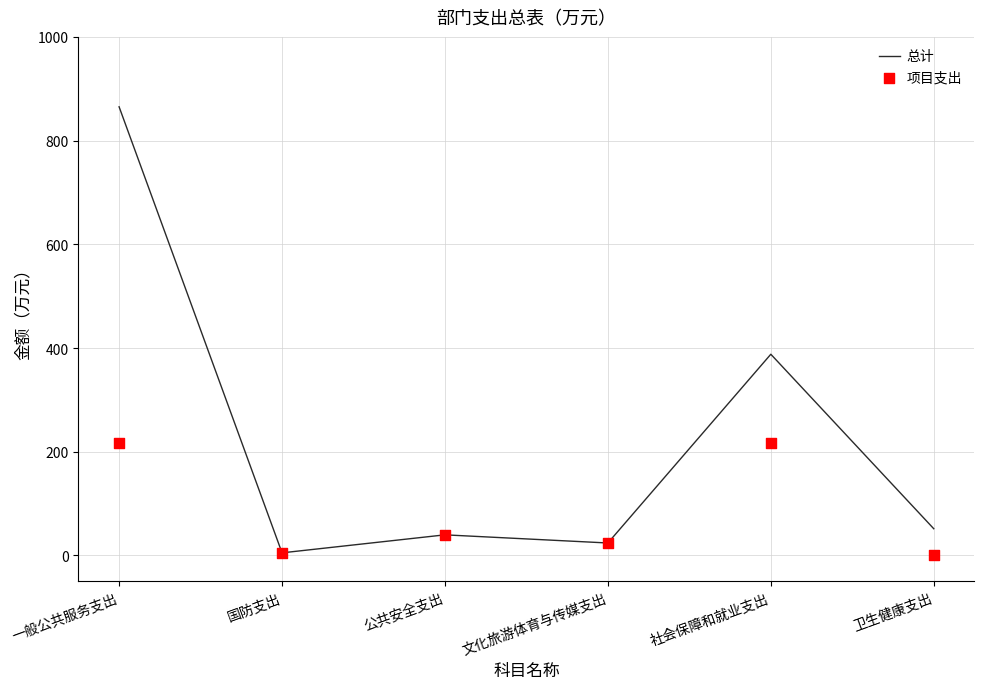

At how many categories does at least one series exceed 203?

2